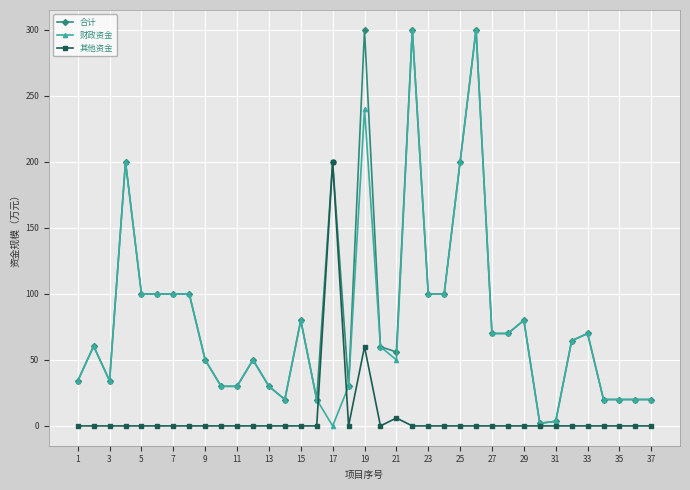

How many series are shown in this chart?

3